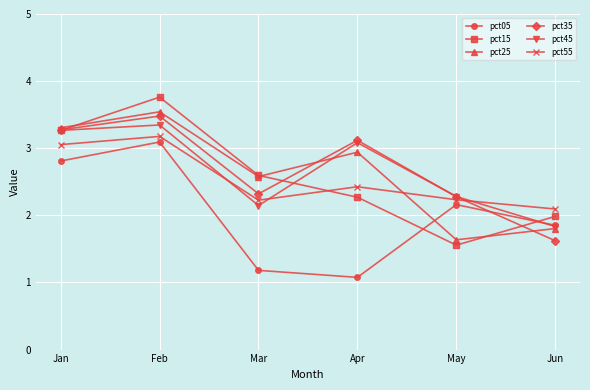

What is the approximate value of pct35 at Jun?

1.6